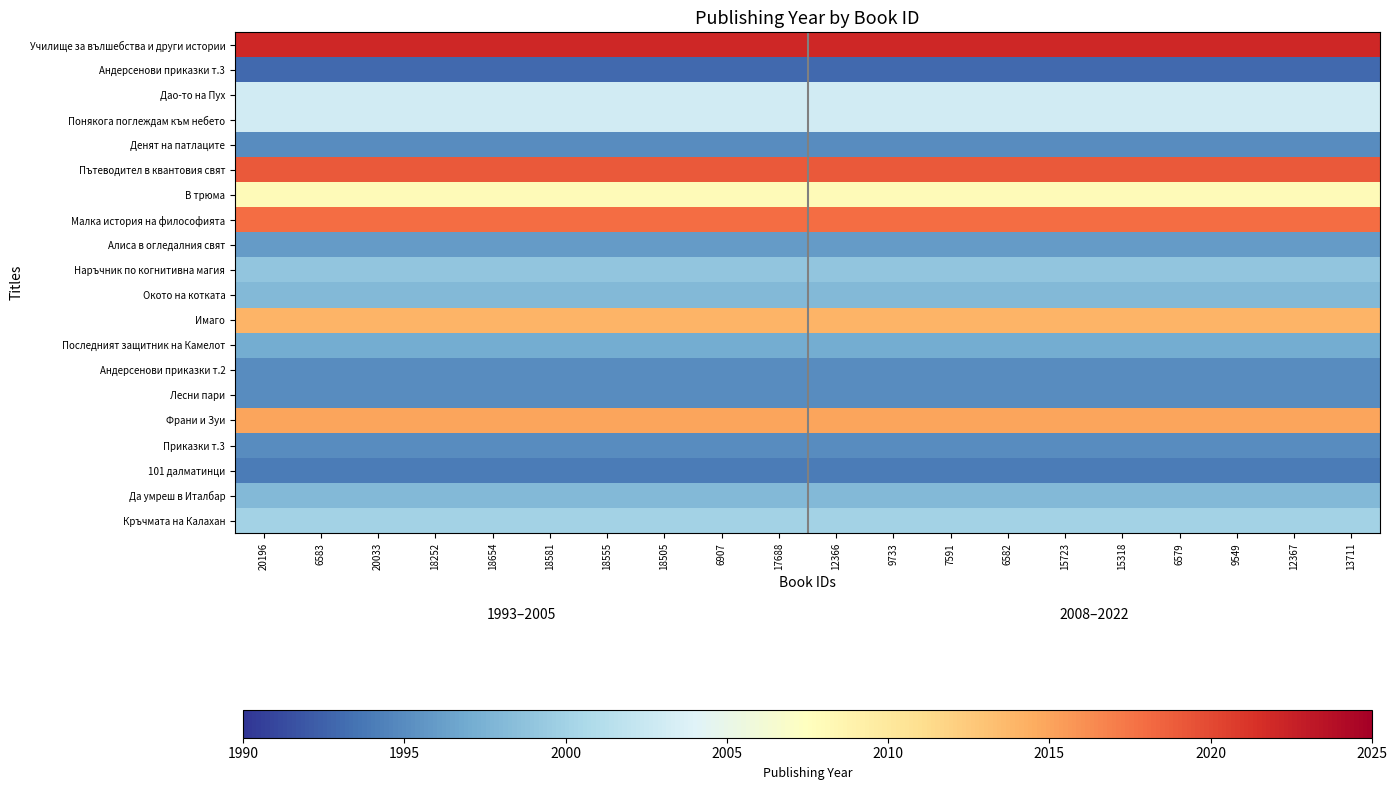

Which series has the largest range (max minus min)?

Училище за вълшебства и други истории